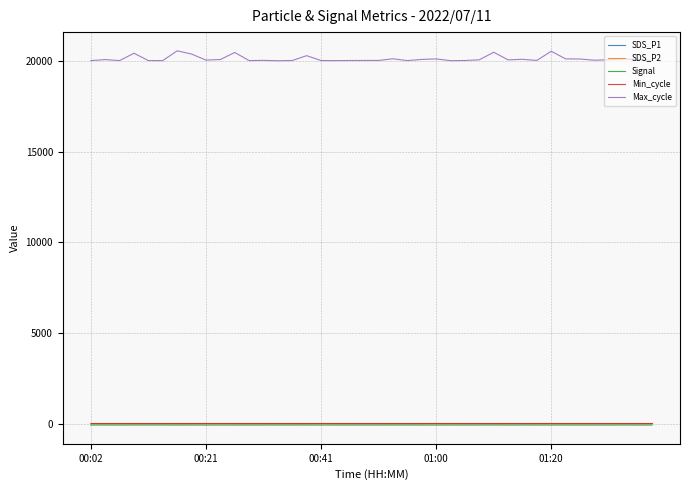

Which series has the largest total across all categories?

Max_cycle